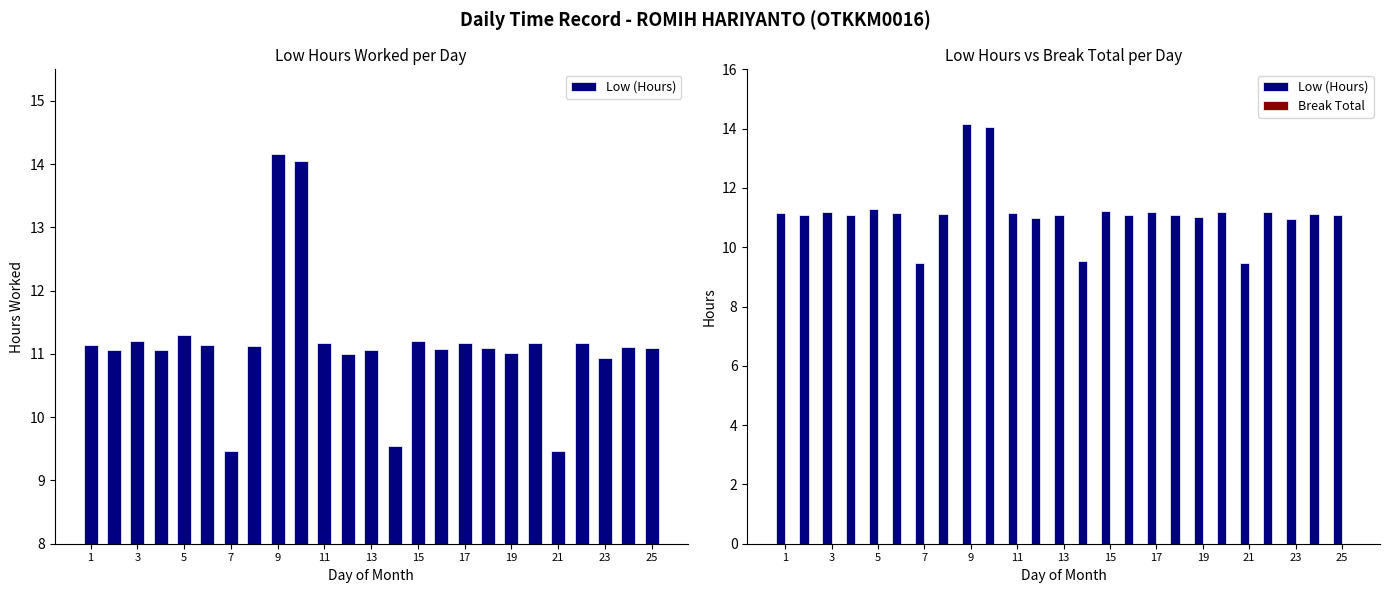

How many data points in Low (Hours) are less than 11?

4